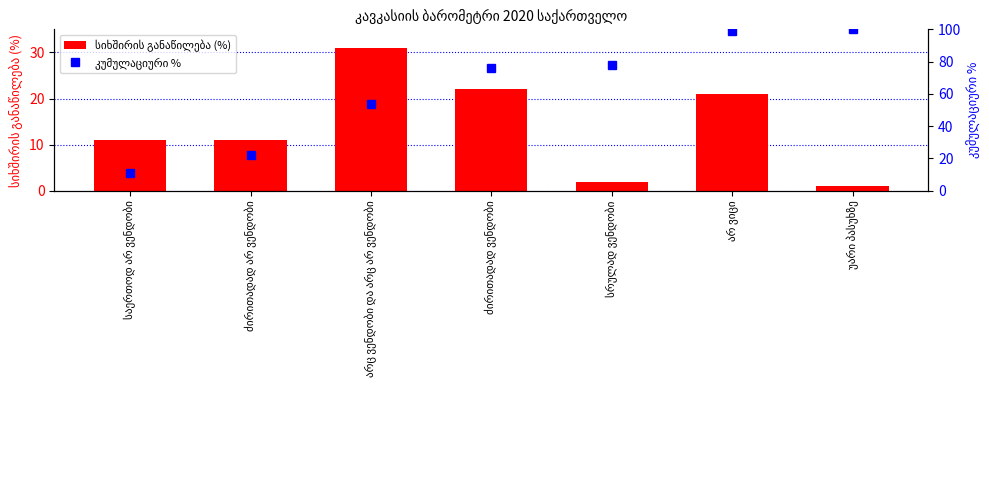

What is the highest value of the კუმულაციური % series?

100.0